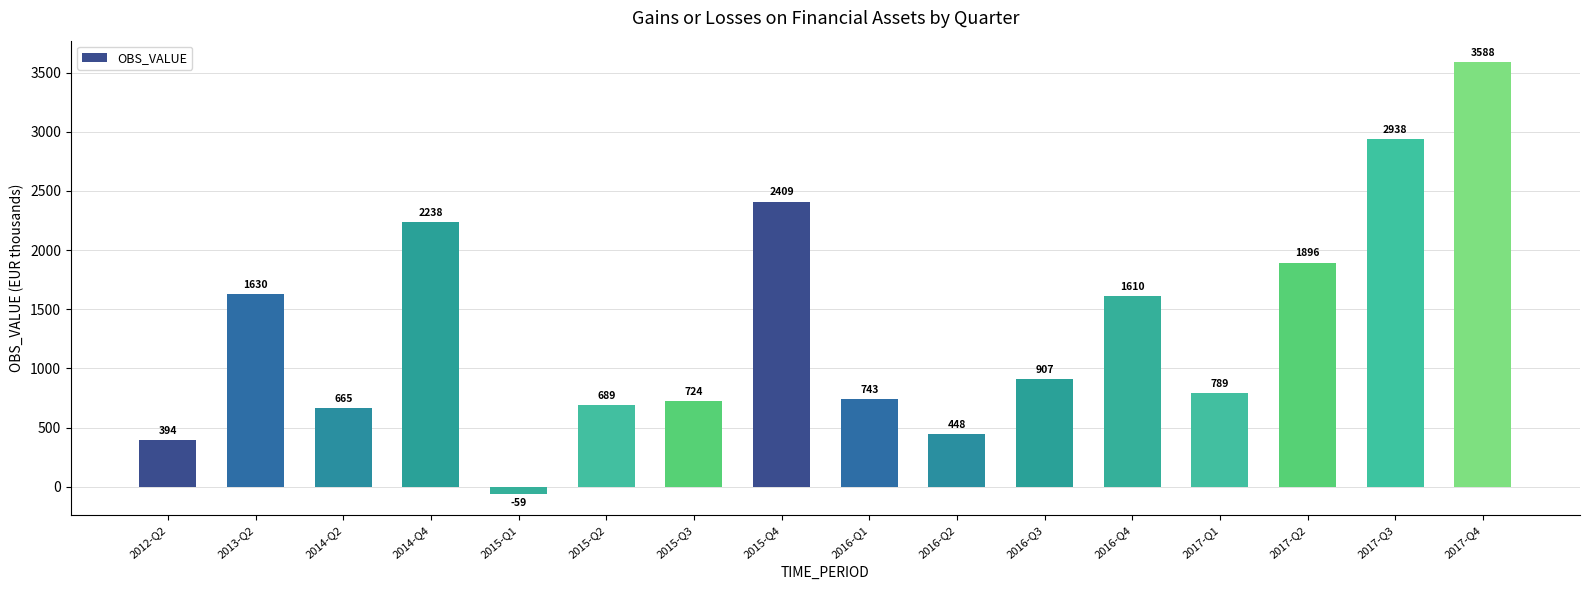

How many values are above zero?

15